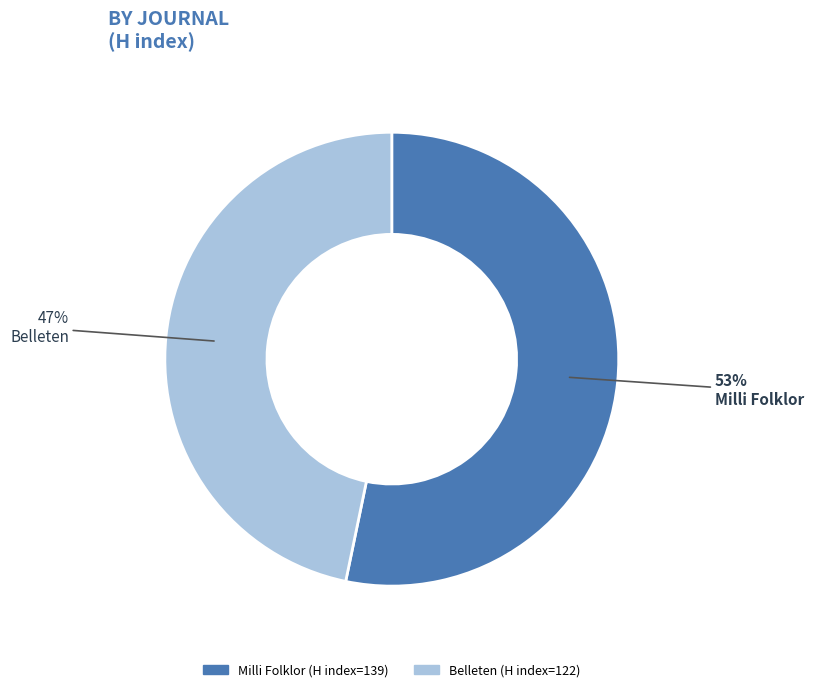

How many segments does this pie chart have?

2